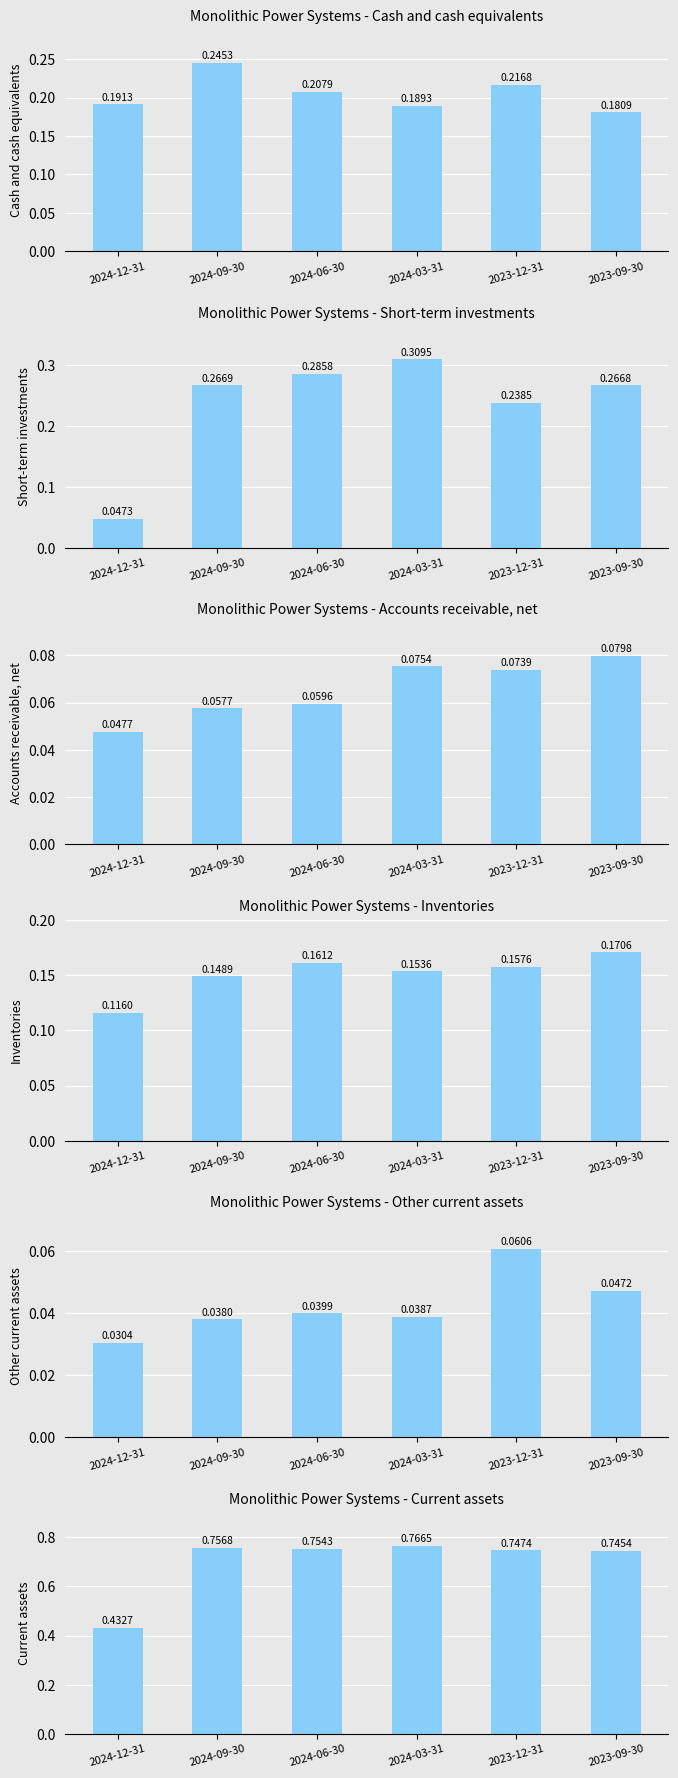

Reading right to left, list all the values displayed in this chart.

Cash and cash equivalents: 2023-09-30=0.2	2023-12-31=0.2	2024-03-31=0.2	2024-06-30=0.2	2024-09-30=0.2	2024-12-31=0.2
Short-term investments: 2023-09-30=0.3	2023-12-31=0.2	2024-03-31=0.3	2024-06-30=0.3	2024-09-30=0.3	2024-12-31=0.0
Accounts receivable, net: 2023-09-30=0.1	2023-12-31=0.1	2024-03-31=0.1	2024-06-30=0.1	2024-09-30=0.1	2024-12-31=0.0
Inventories: 2023-09-30=0.2	2023-12-31=0.2	2024-03-31=0.2	2024-06-30=0.2	2024-09-30=0.1	2024-12-31=0.1
Other current assets: 2023-09-30=0.0	2023-12-31=0.1	2024-03-31=0.0	2024-06-30=0.0	2024-09-30=0.0	2024-12-31=0.0
Current assets: 2023-09-30=0.7	2023-12-31=0.7	2024-03-31=0.8	2024-06-30=0.8	2024-09-30=0.8	2024-12-31=0.4